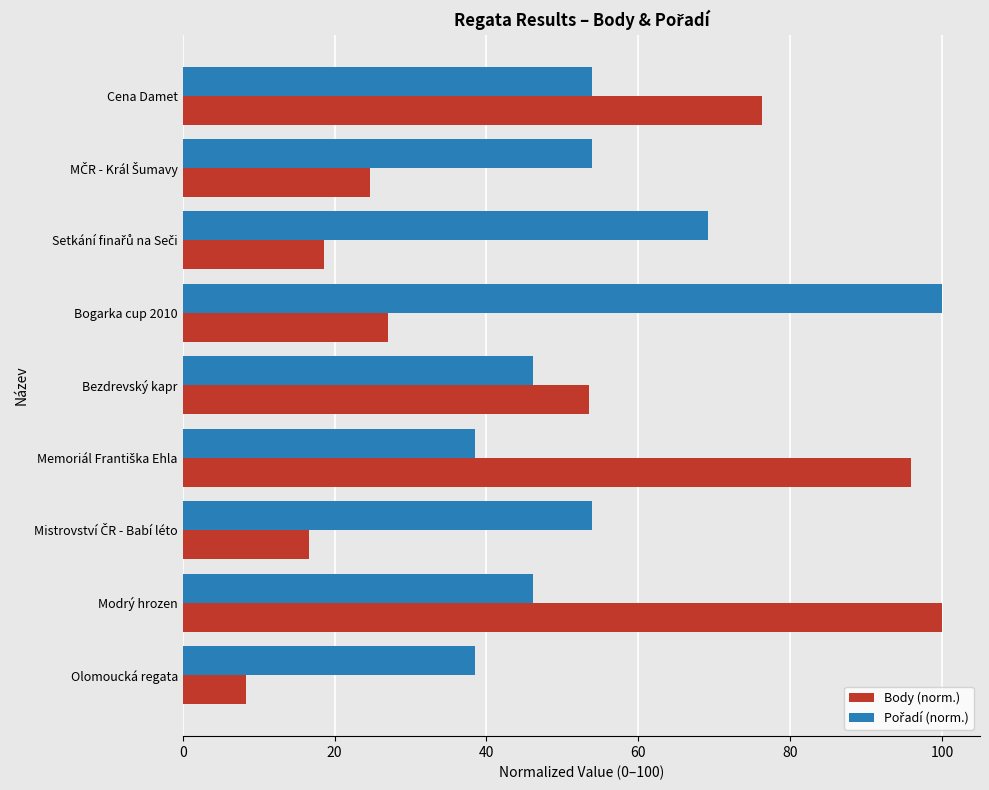

What is the spread (max minus min) of values at Bogarka cup 2010?

72.9